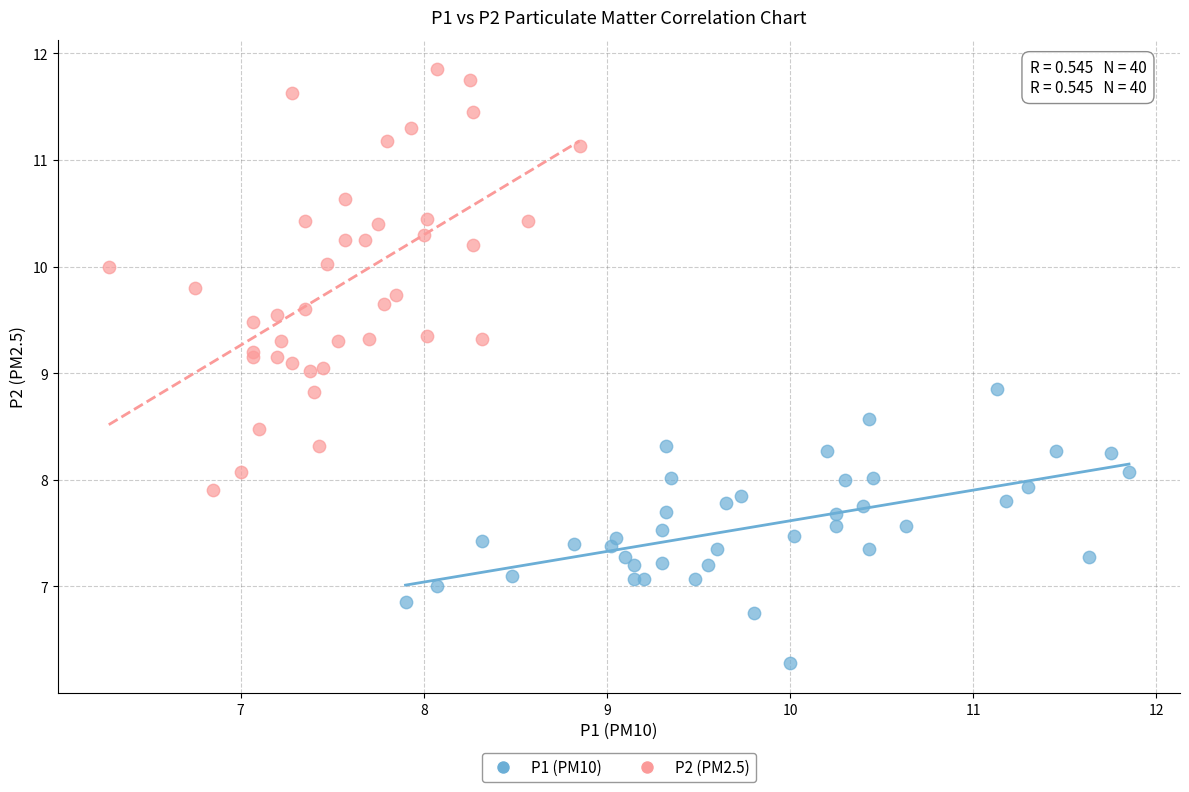

Which series contains the lowest Y value?

P1 (PM10)